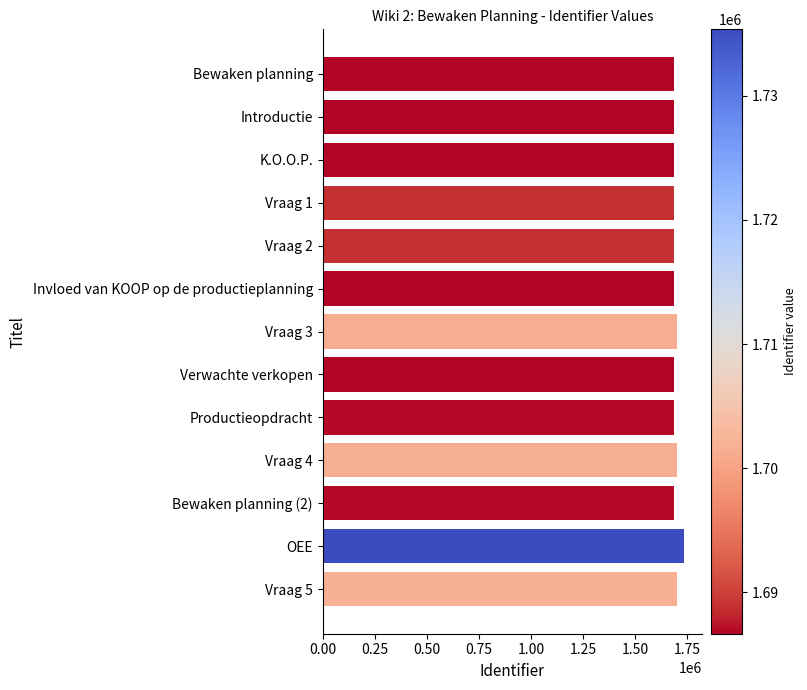

What is the difference between the maximum and minimum values?

48679